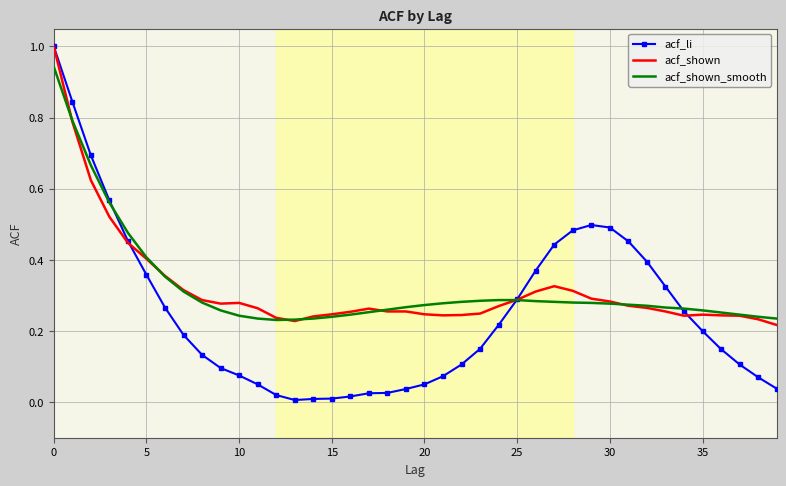

What is the highest value of the acf_li series?

1.0